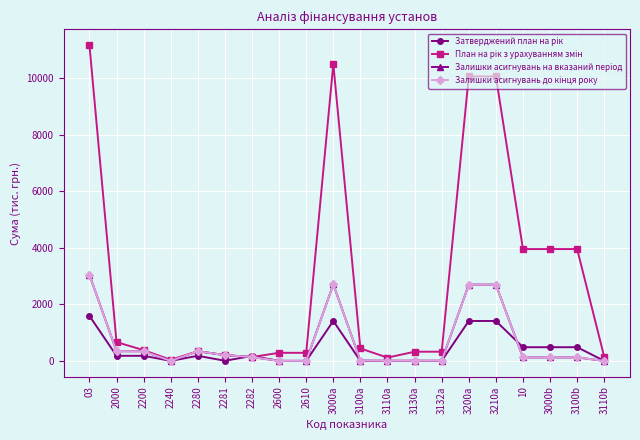

Which series has the widest spread of values?

План на рік з урахуванням змін